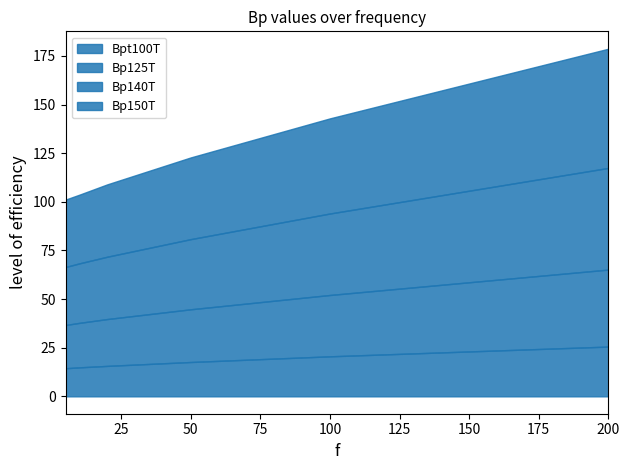

What is the sum of the Bp150T values at 10 and 20?

72.5